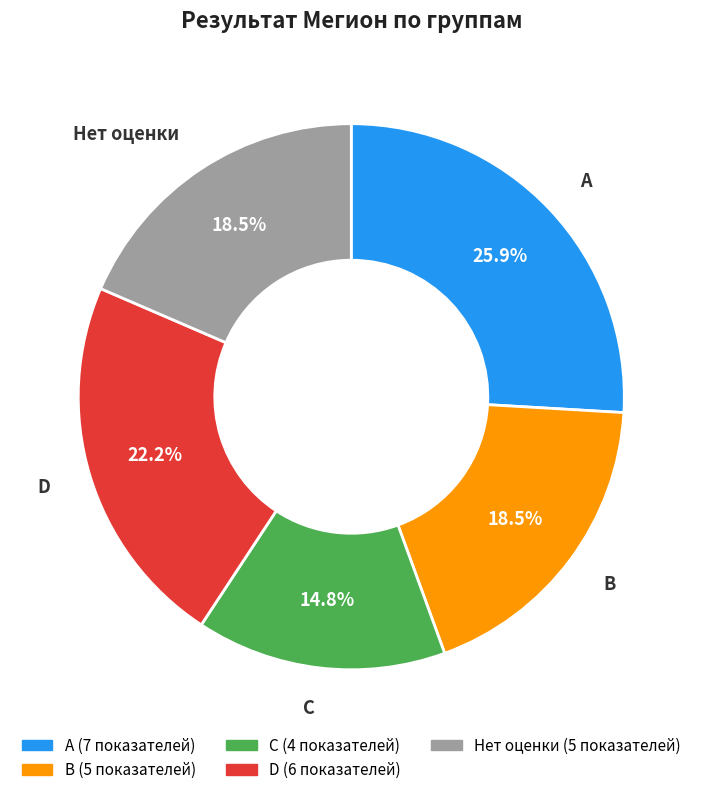

Combined, what portion of the pie is D and C?

37.0%